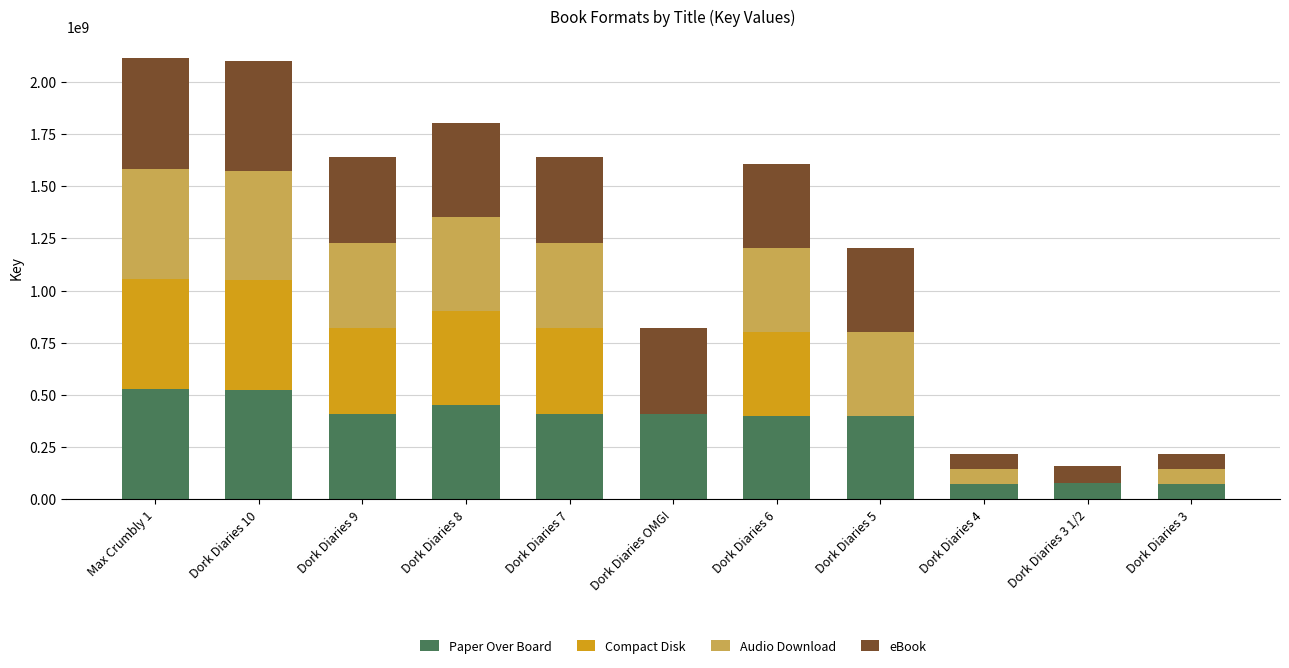

What is the difference between the maximum and second lowest values in the Paper Over Board series?

455633378